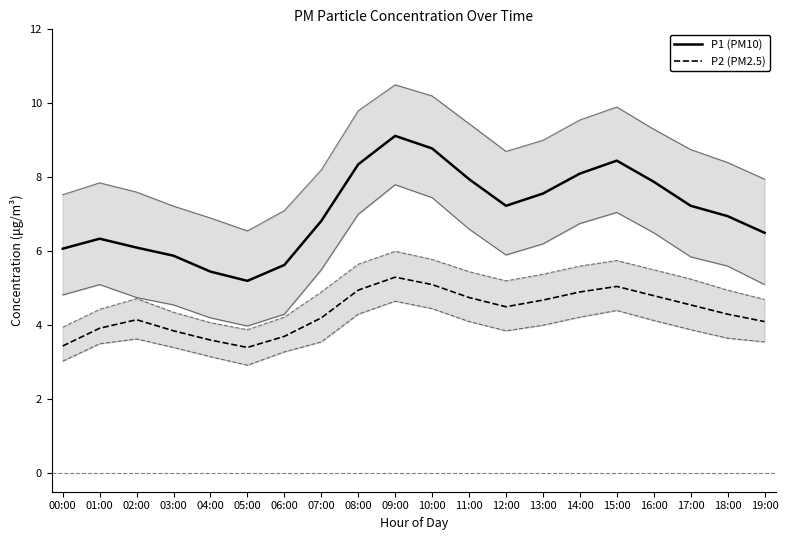

Rank the categories by P2 (PM2.5) value from lowest to highest.

05:00, 00:00, 04:00, 06:00, 03:00, 01:00, 19:00, 02:00, 07:00, 18:00, 12:00, 17:00, 13:00, 11:00, 16:00, 14:00, 08:00, 15:00, 10:00, 09:00